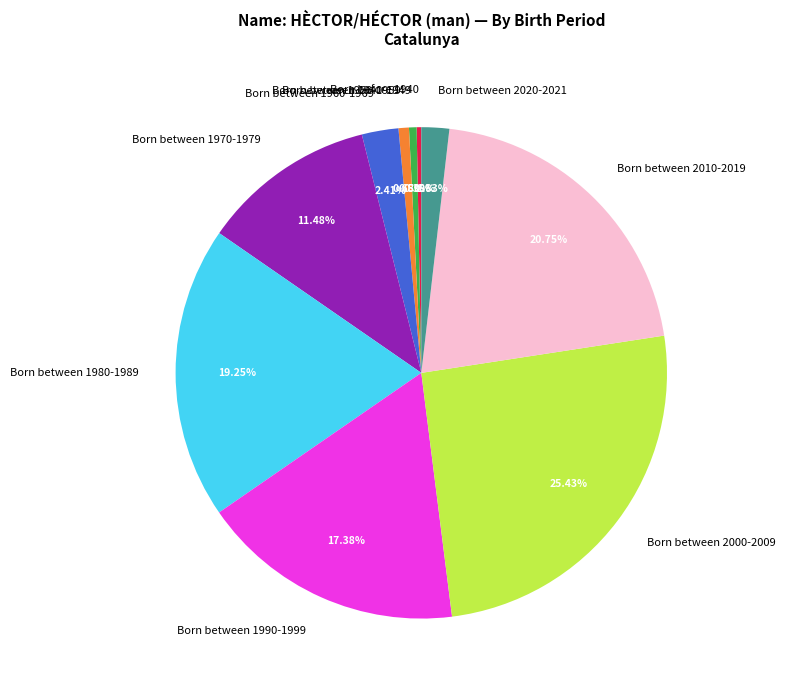

Does Born between 1970-1979 represent more than half of the total?

No